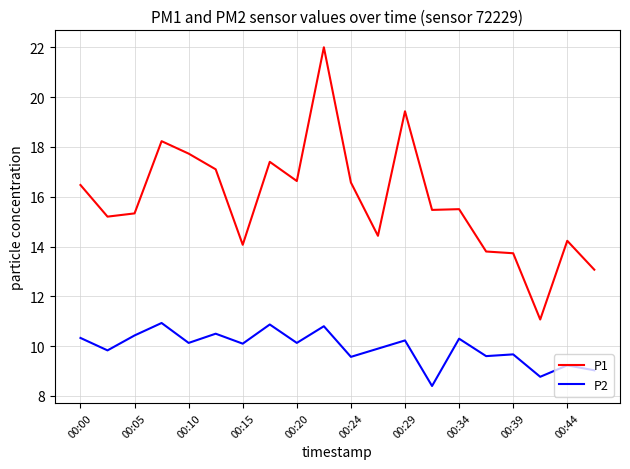

How many lines are shown in the chart?

2